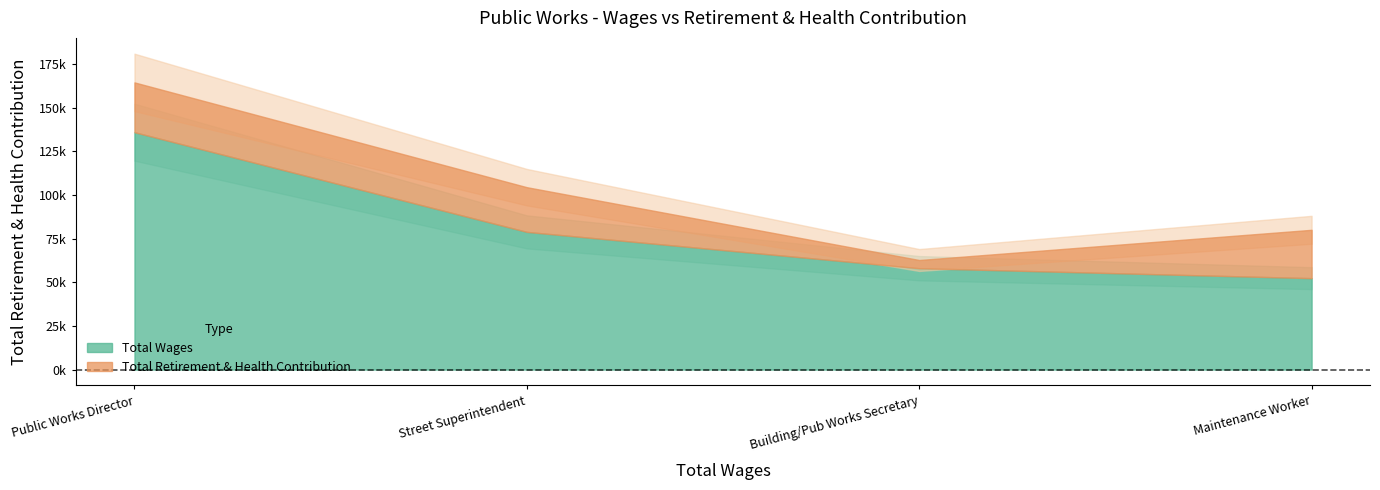

What is the label of the 3rd point from the right?

Street Superintendent